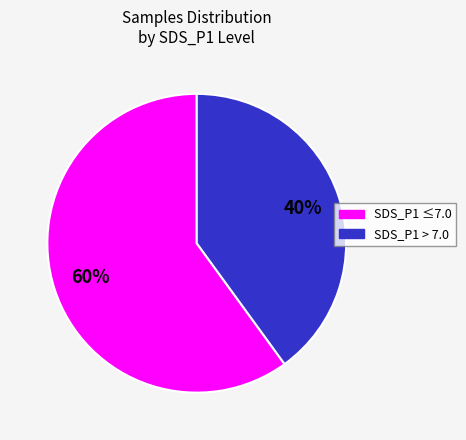

Which slice is the largest?

SDS_P1 ≤7.0